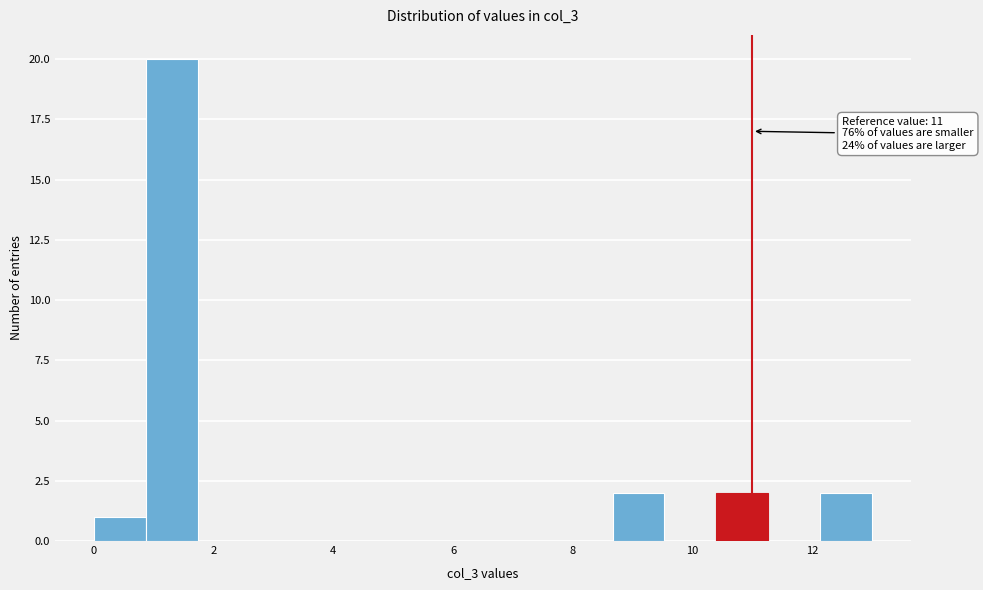

Which range on the x-axis has the tallest bar?

0.8 to 1.8